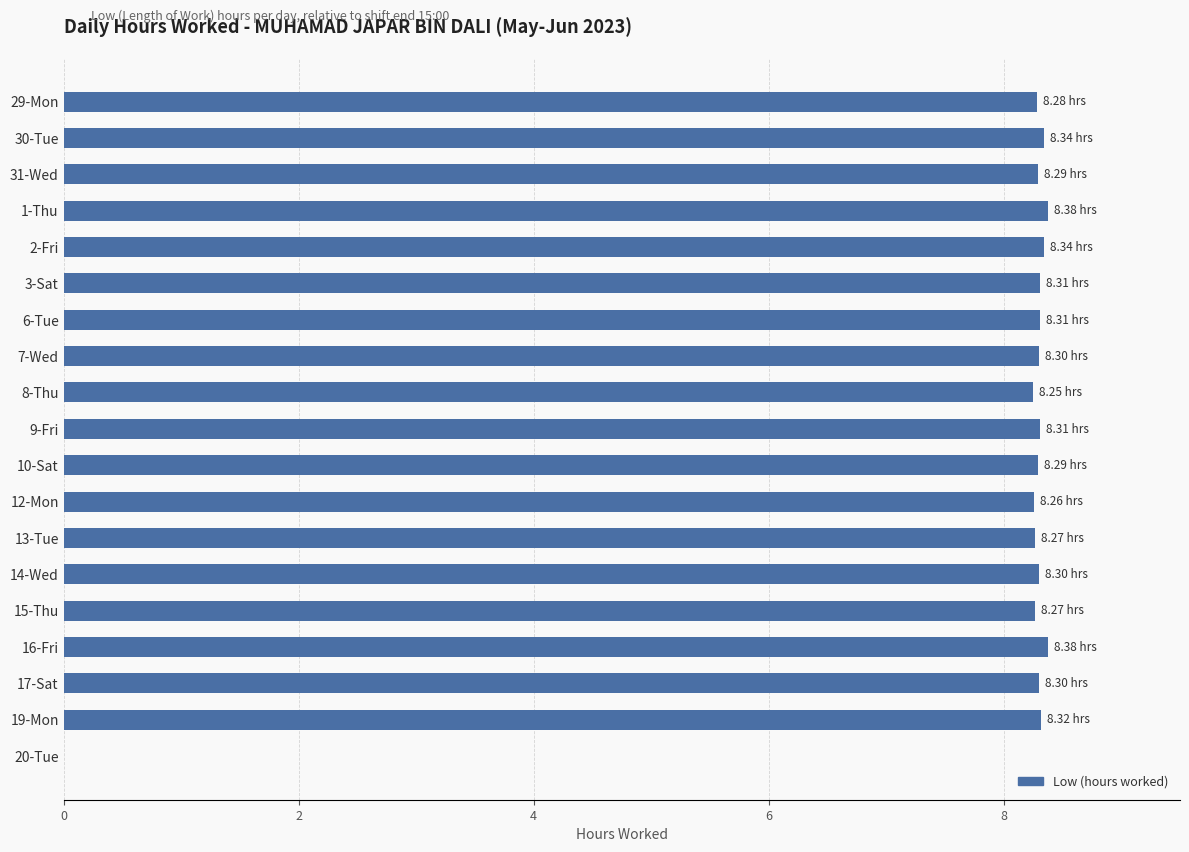

How many distinct data groups are displayed?

1